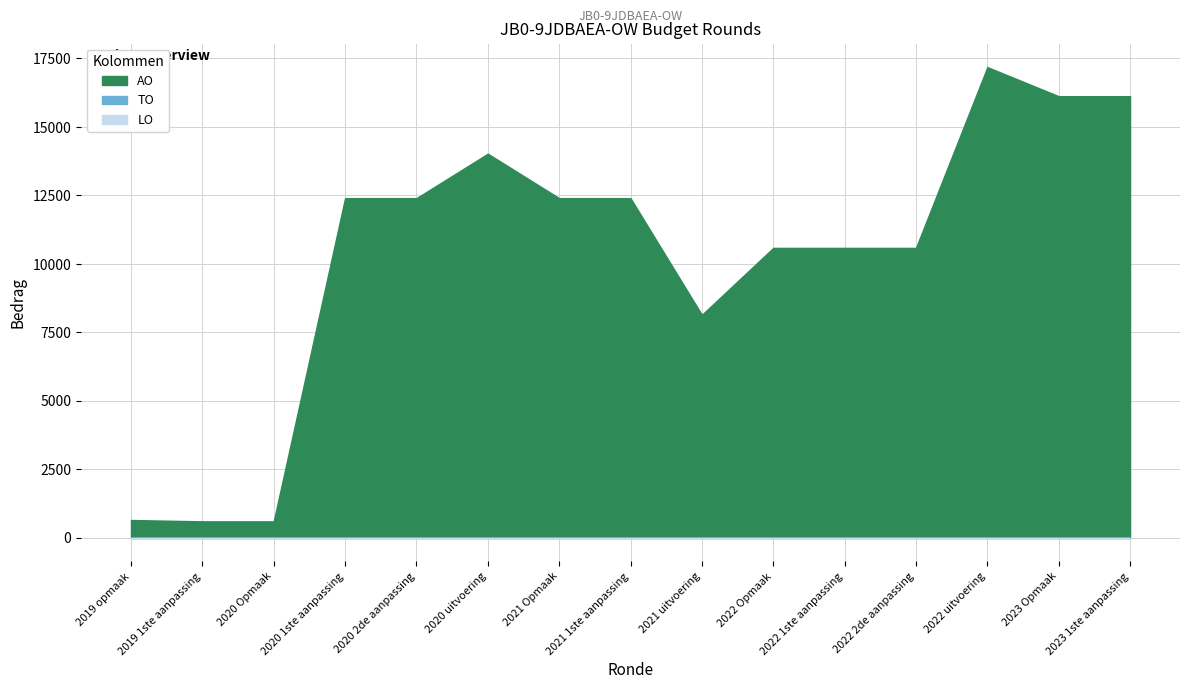

Rank the series at 2020 Opmaak from highest to lowest value.

AO, TO, LO